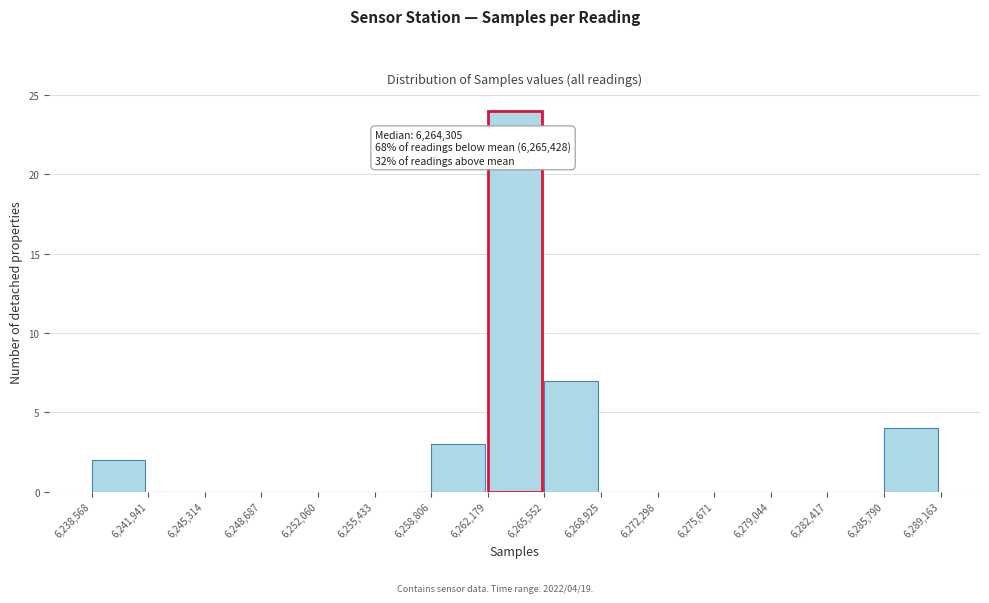

Which range on the x-axis has the tallest bar?

6,262,179 to 6,265,552